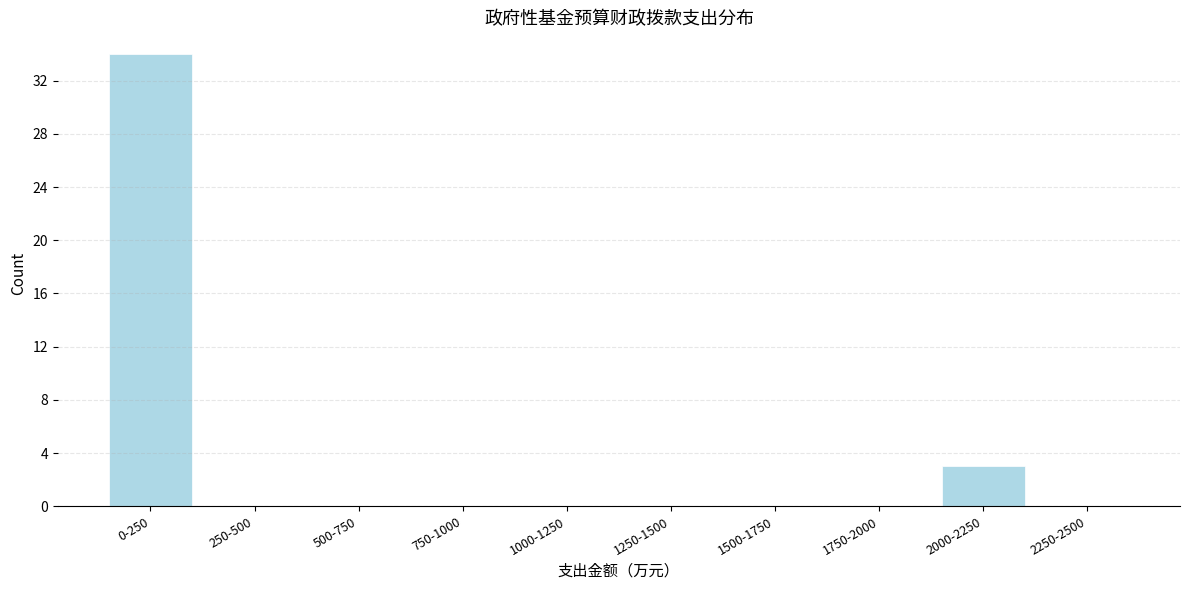

Reading right to left, extract all data points from this chart.

2250-2500=0	2000-2250=3	1750-2000=0	1500-1750=0	1250-1500=0	1000-1250=0	750-1000=0	500-750=0	250-500=0	0-250=34